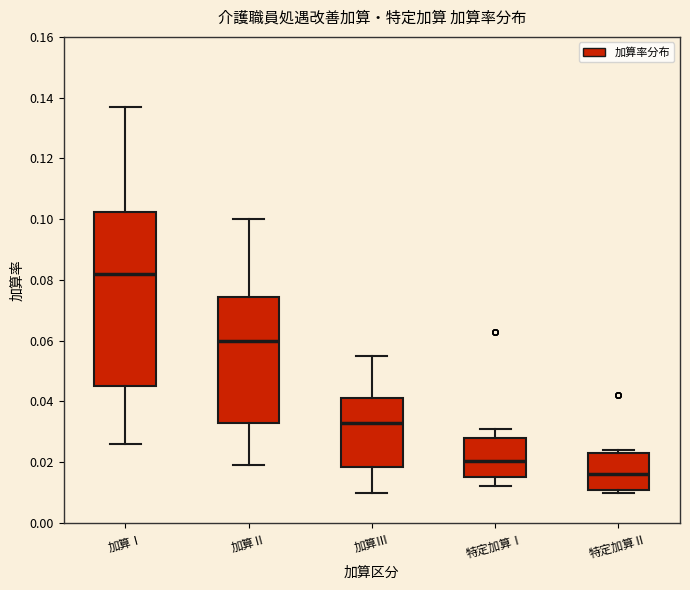

Reading left to right, read every box against the y-axis: the position of its median line, the range the box covers, and the ends of its whiskers. The values are not printed on the chart, so give them approximately, as read against the axis.

加算Ⅰ: median 0.082, box 0.046 to 0.102, whiskers 0.026 to 0.138
加算Ⅱ: median 0.060, box 0.032 to 0.074, whiskers 0.020 to 0.100
加算Ⅲ: median 0.034, box 0.018 to 0.042, whiskers 0.010 to 0.056
特定加算Ⅰ: median 0.020, box 0.016 to 0.028, whiskers 0.012 to 0.032
特定加算Ⅱ: median 0.016, box 0.012 to 0.024, whiskers 0.010 to 0.024 (just above the box's upper edge)